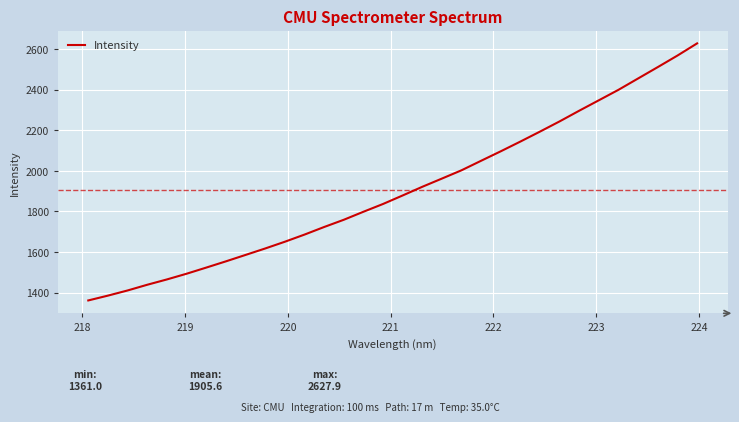

What is the smallest value displayed?

1361.0